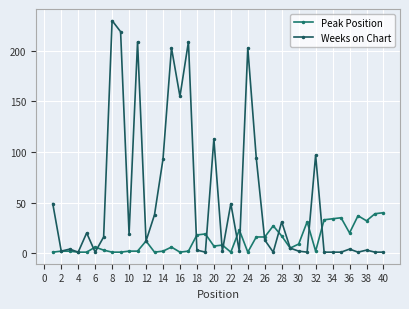

How many lines are shown in the chart?

2